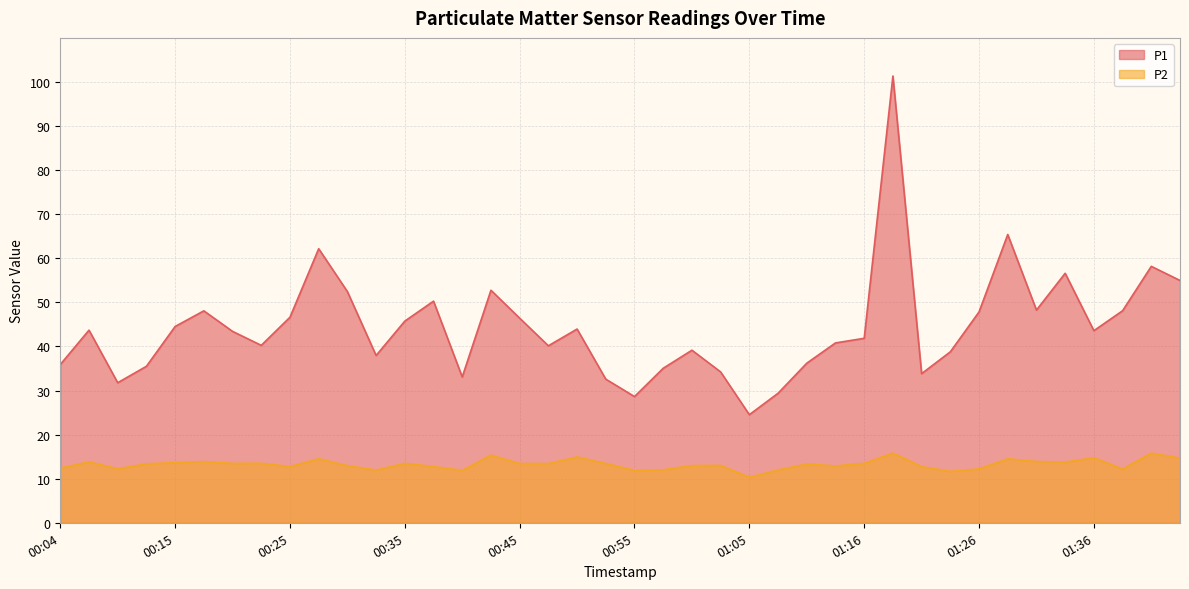

Where is P2 nearest to the value 13?

01:00